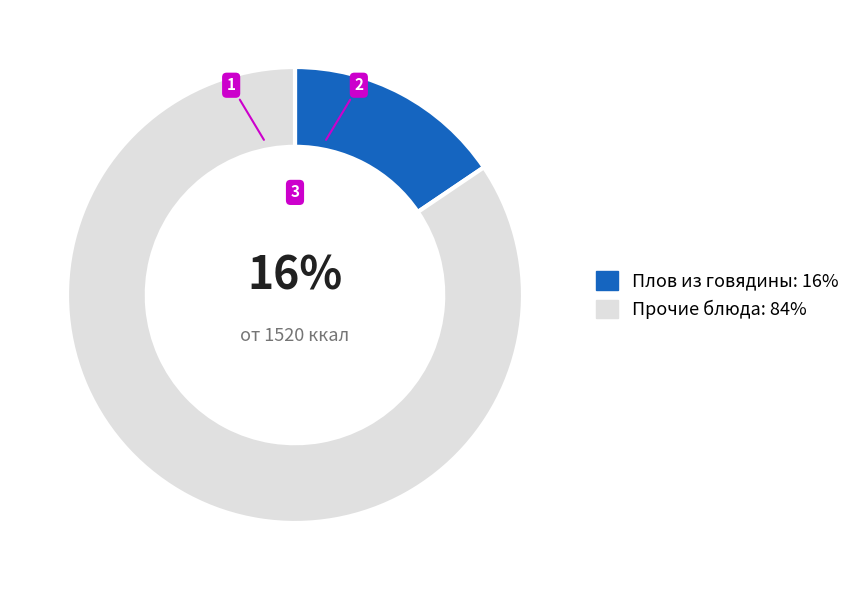

Is there a majority slice in this chart?

Yes